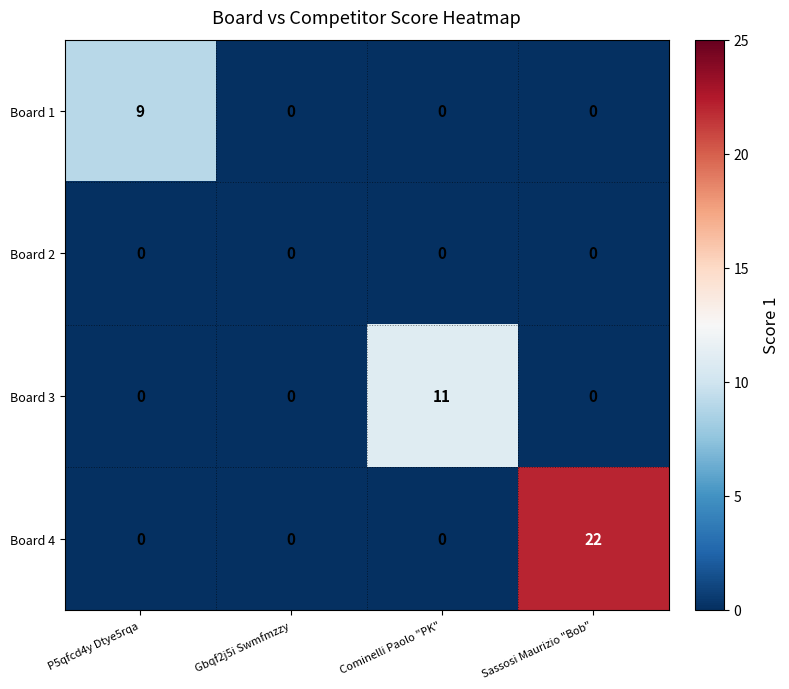

Which series has the largest total across all categories?

Board 4